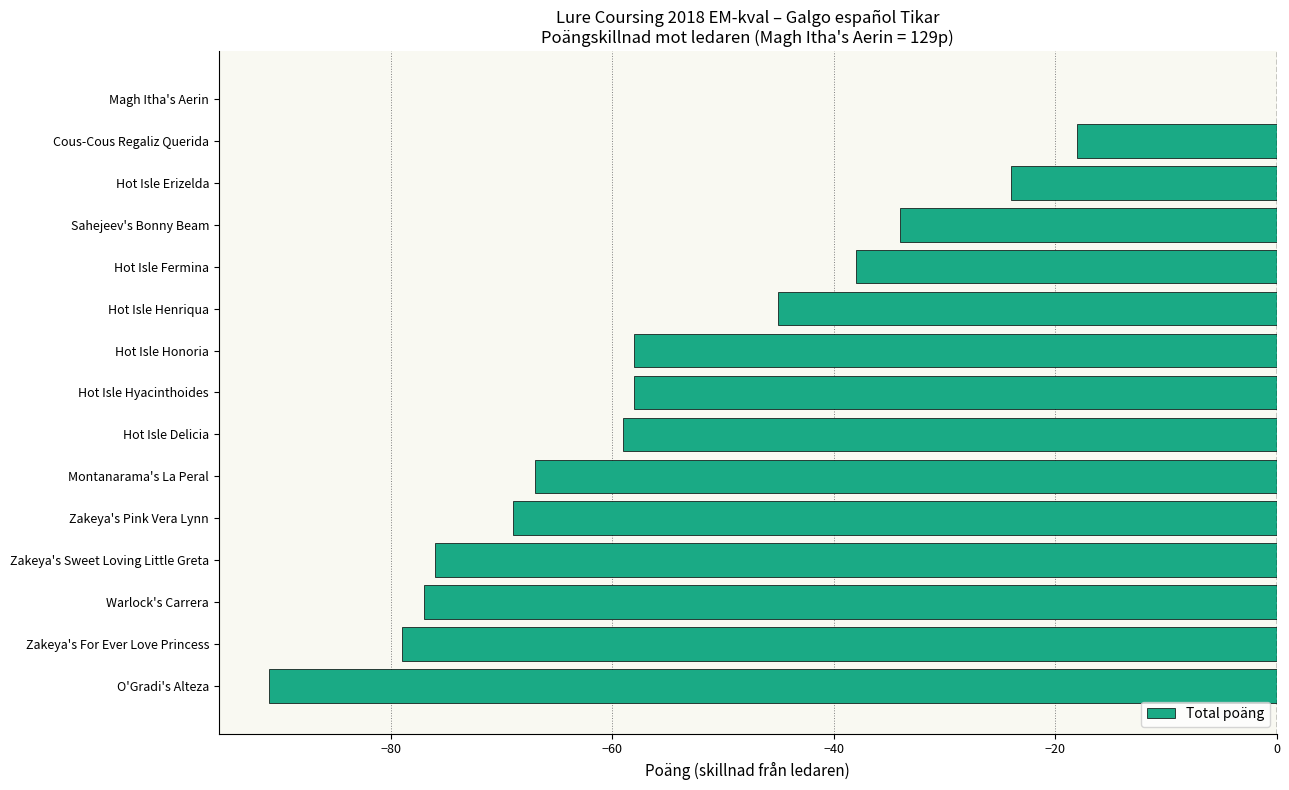

How many series are shown in this chart?

1